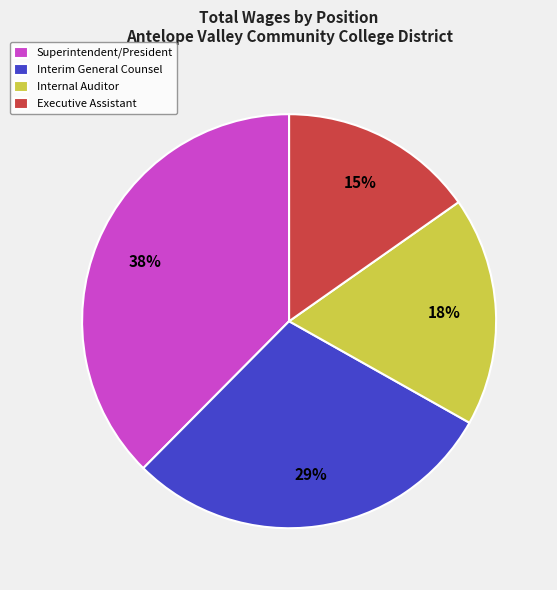

Do Interim General Counsel and Internal Auditor together represent more than half of the pie?

No